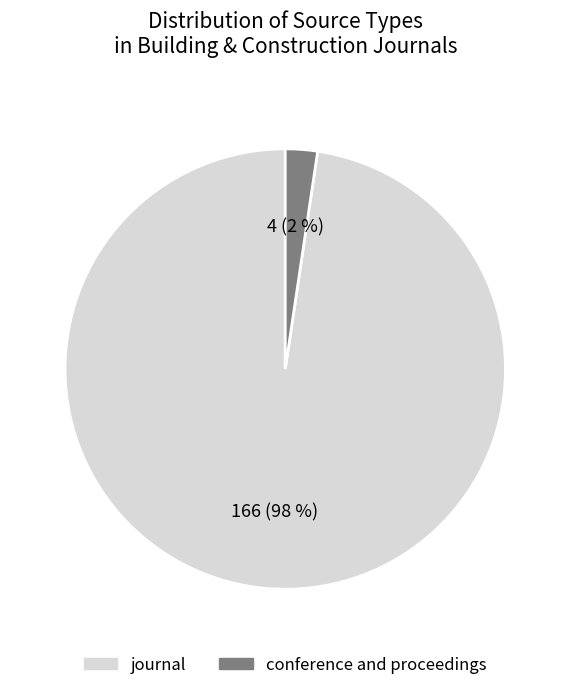

Which has a higher value, journal or conference and proceedings?

journal